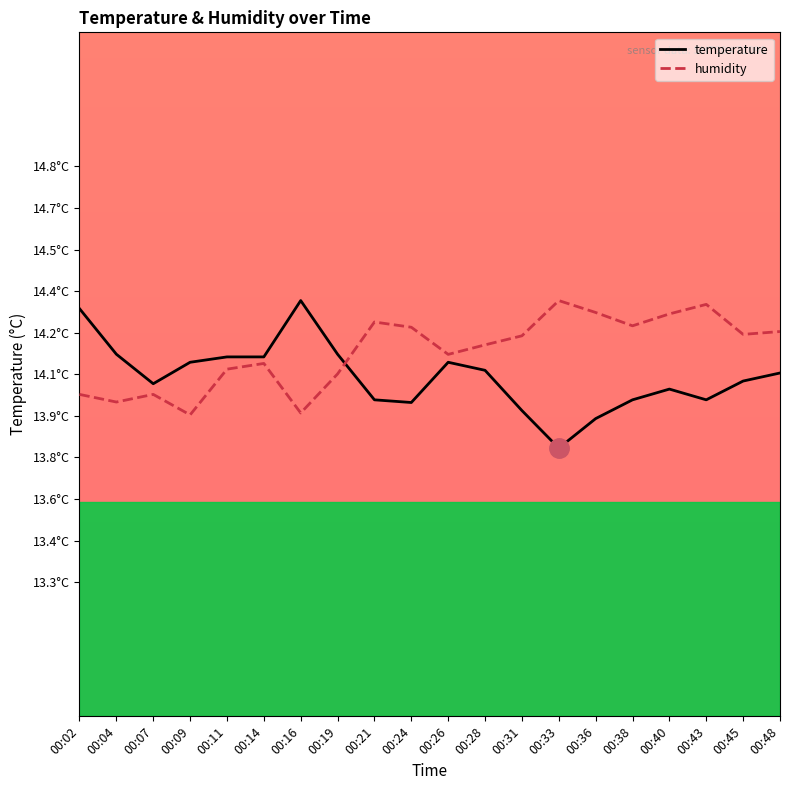

Which series changed the most between 00:07 and 00:40?

humidity